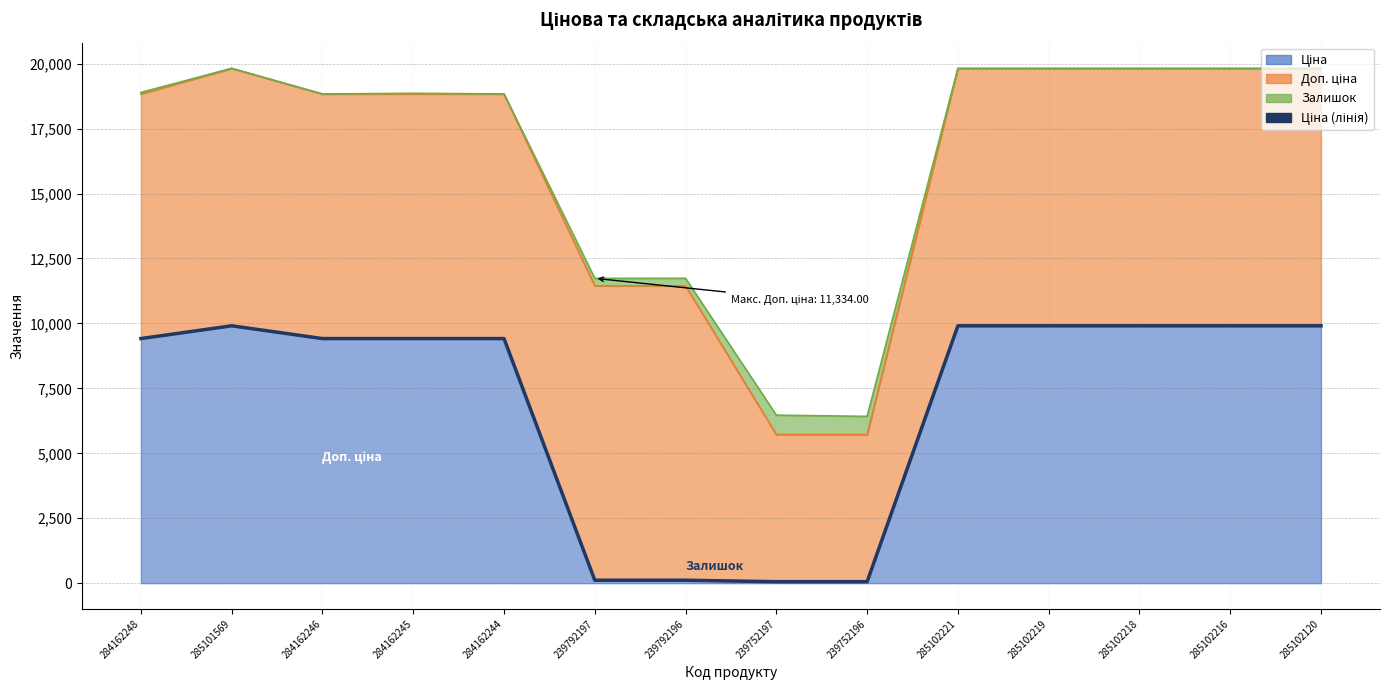

Which category has the highest value across all series?

285101569